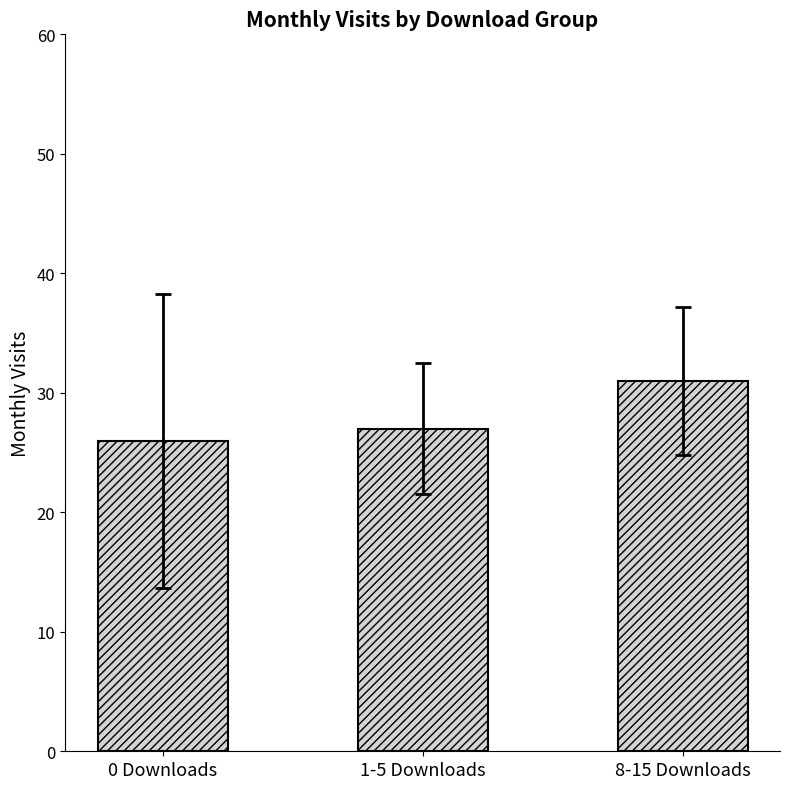

The value at 0 Downloads is 26. True or false?

True